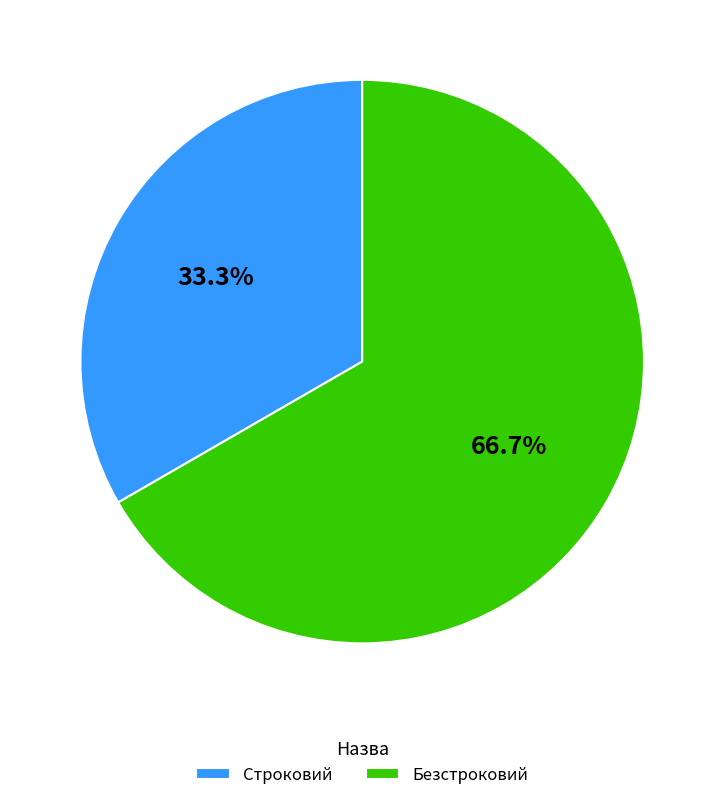

What percentage is the Строковий slice, to the nearest percent?

33%